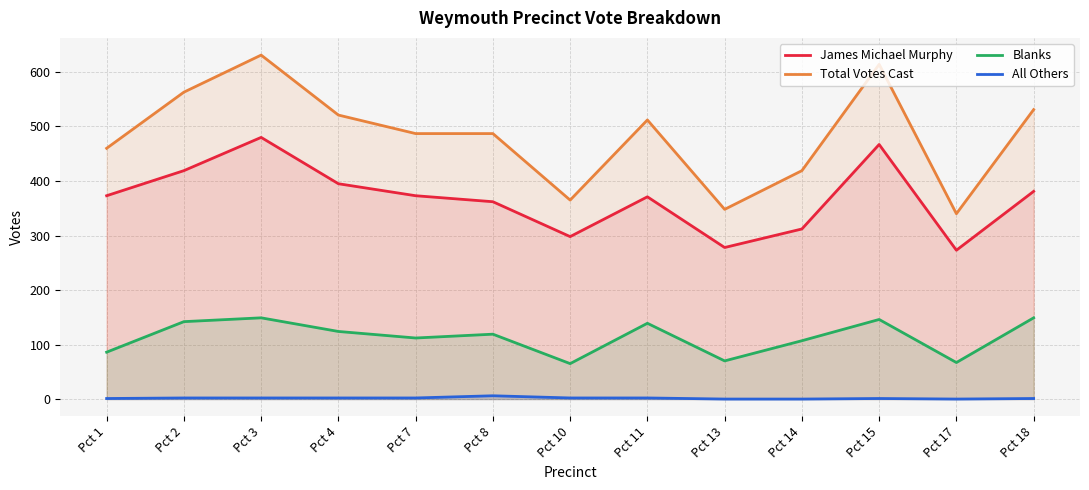

What is the minimum value for James Michael Murphy?

273